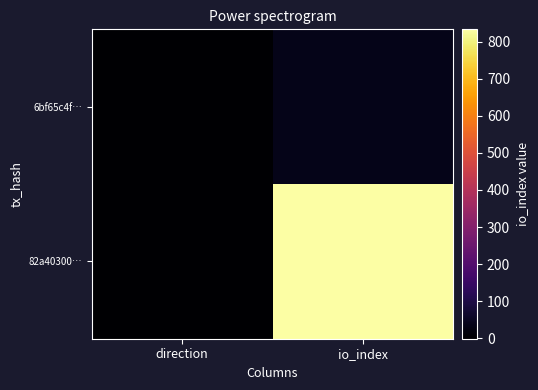

At which category is the sum across all series the highest?

io_index